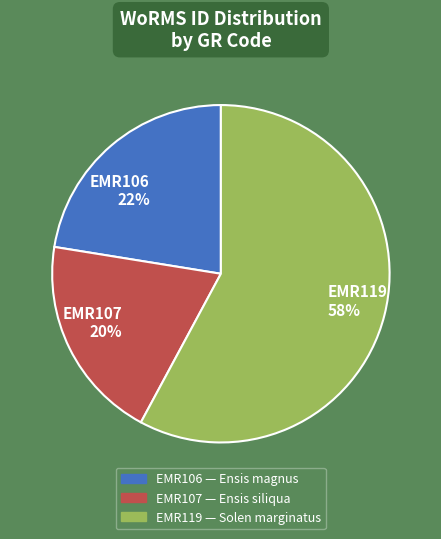

Between EMR119 and EMR106, which is larger?

EMR119